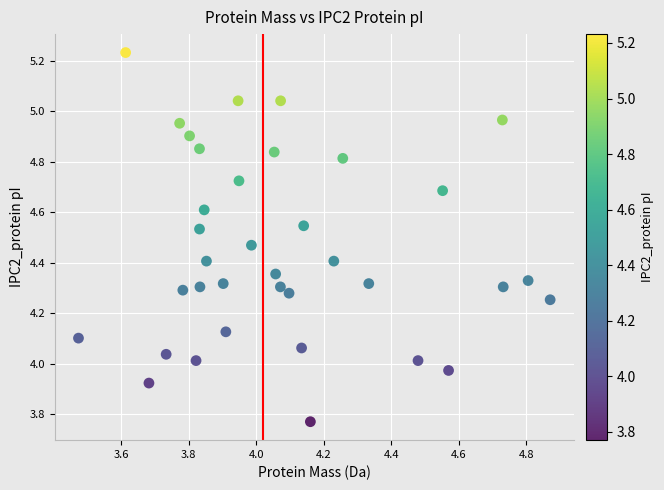

What is the range of Y values (max minus min)?

1.5